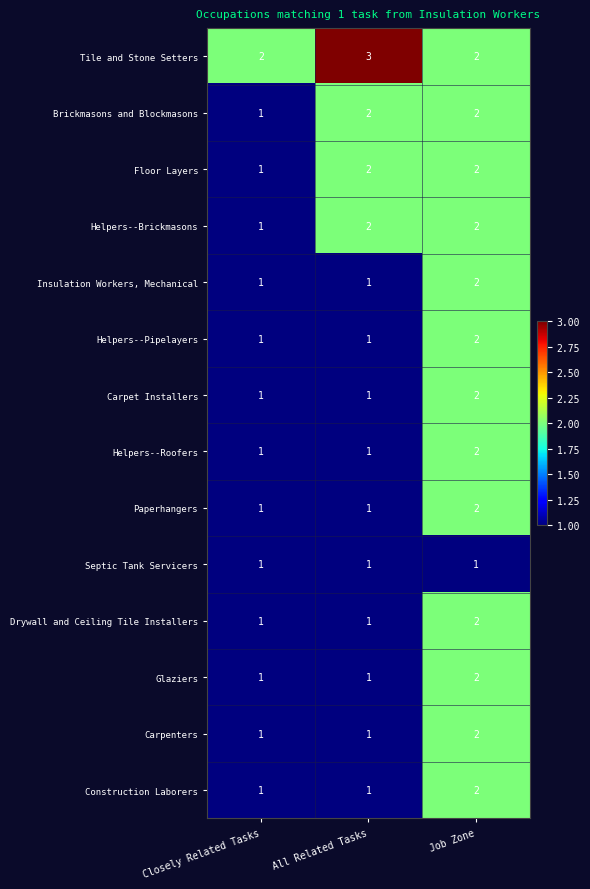

Which label corresponds to the largest value in the chart?

All Related Tasks